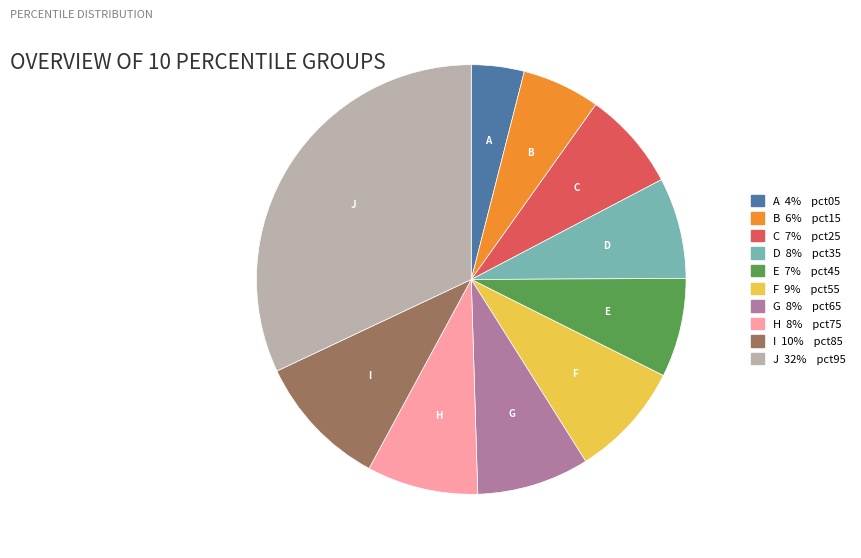

Is there a majority slice in this chart?

No